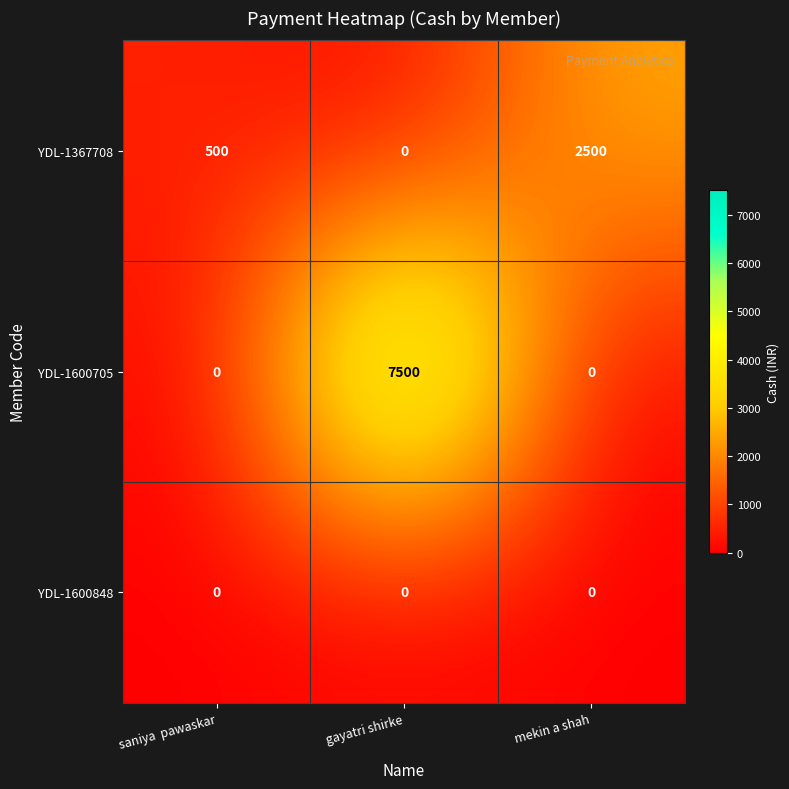

What is the difference between the maximum and minimum values in the YDL-1600705 series?

7500